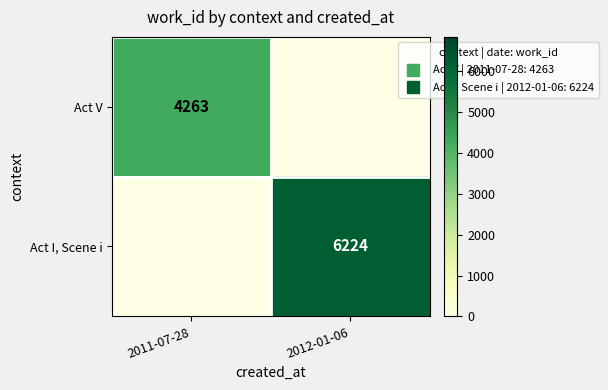

List the labels in order of Act I, Scene i value, largest first.

2012-01-06, 2011-07-28